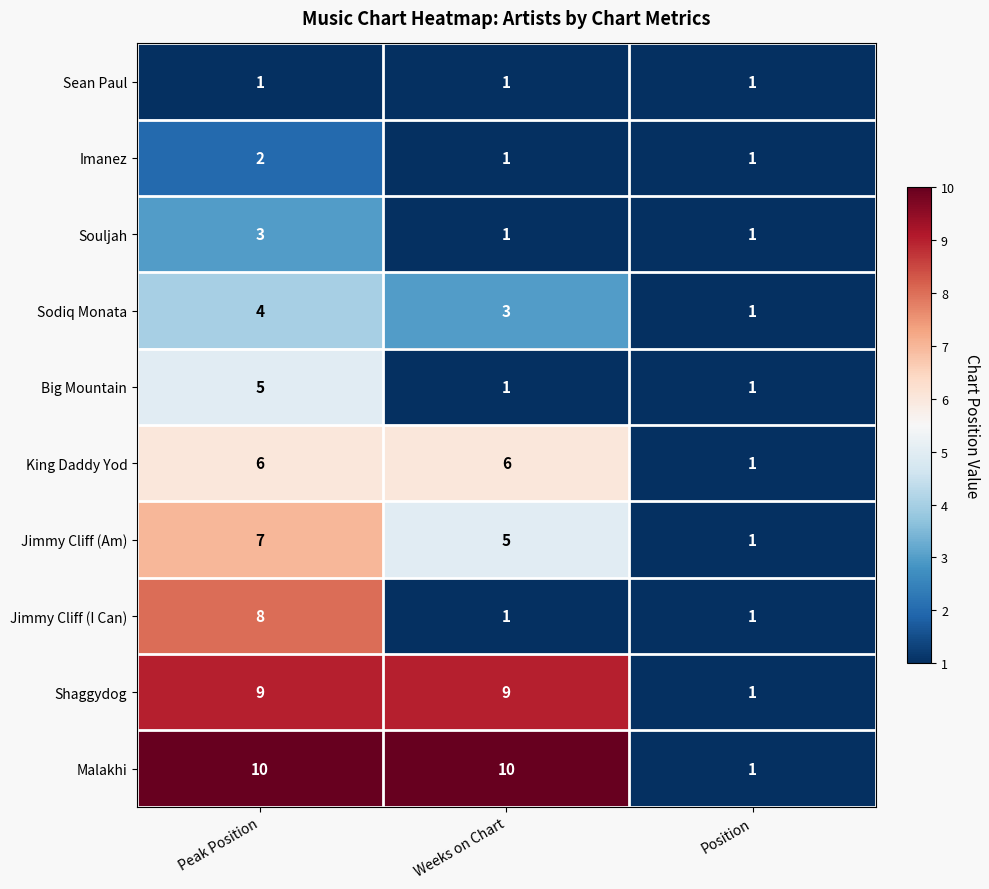

Is it true that Sodiq Monata equals 1 at Position?

True